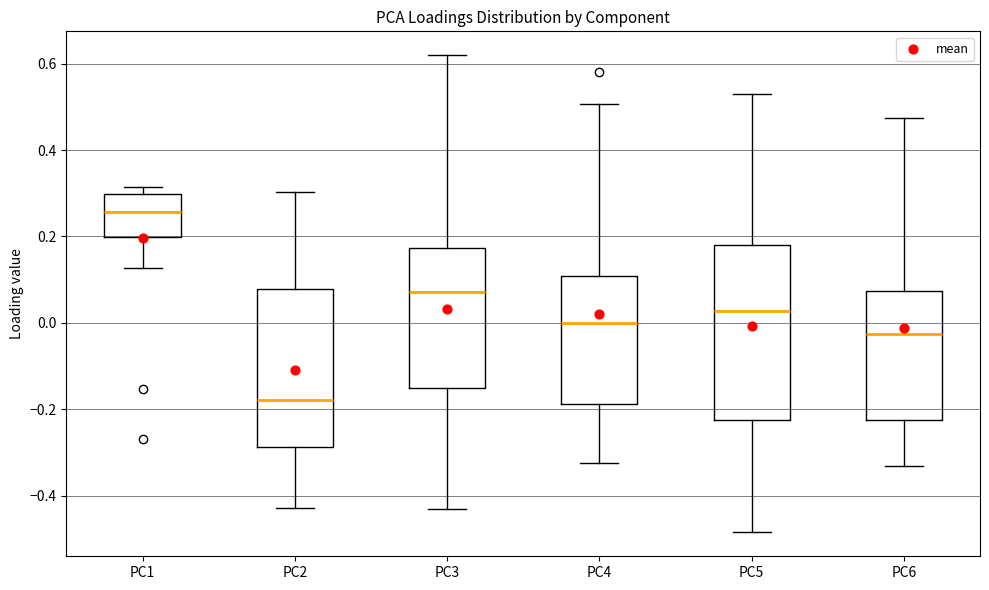

Comparing the boxes themselves (not the whiskers), which one is the tallest?

PC5